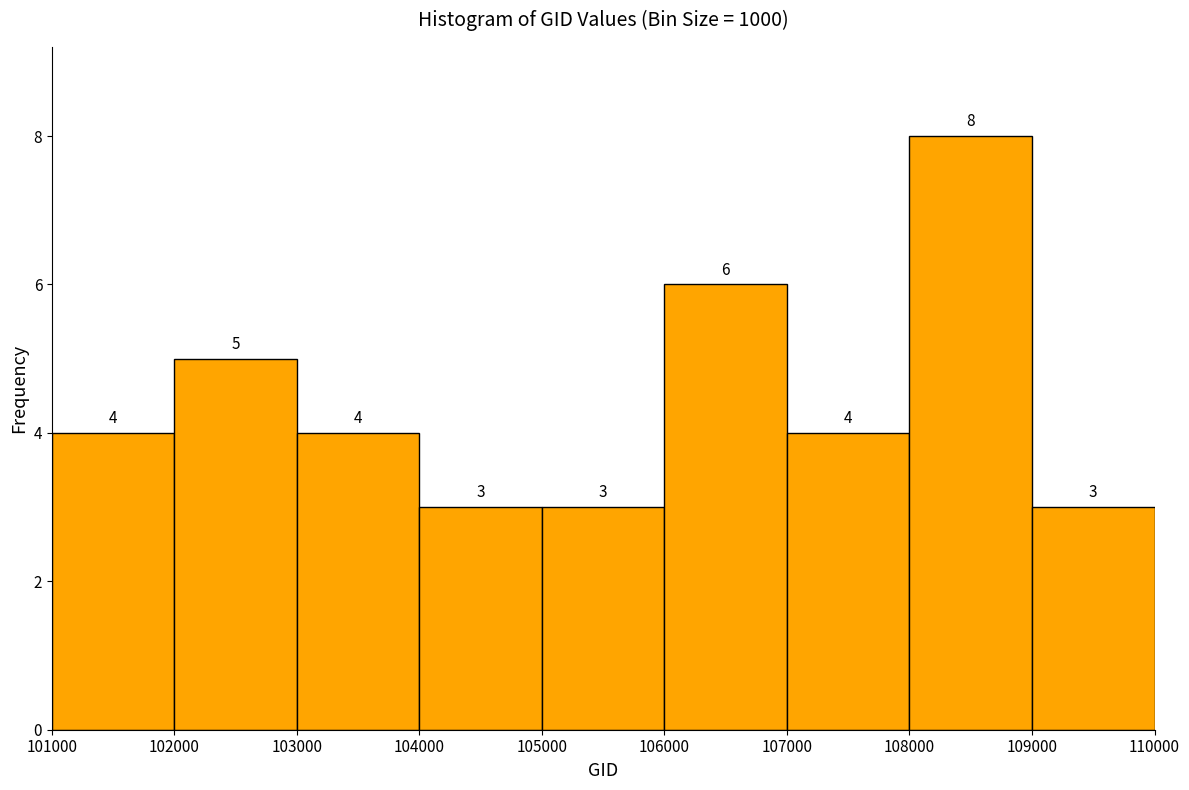

Reading left to right, list every bar in this chart as the range it spans on the x-axis followed by its height.

101000 to 102000: 4
102000 to 103000: 5
103000 to 104000: 4
104000 to 105000: 3
105000 to 106000: 3
106000 to 107000: 6
107000 to 108000: 4
108000 to 109000: 8
109000 to 110000: 3